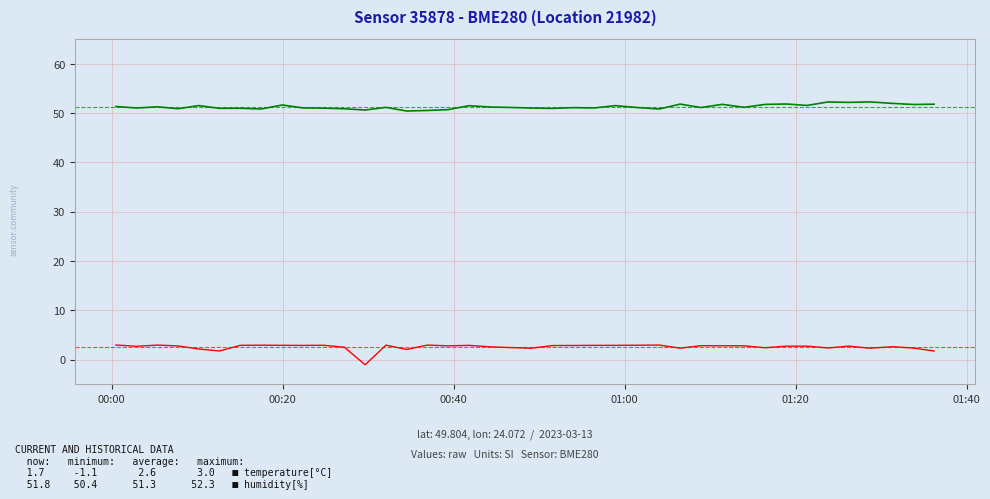

What is the greatest value displayed?

52.3